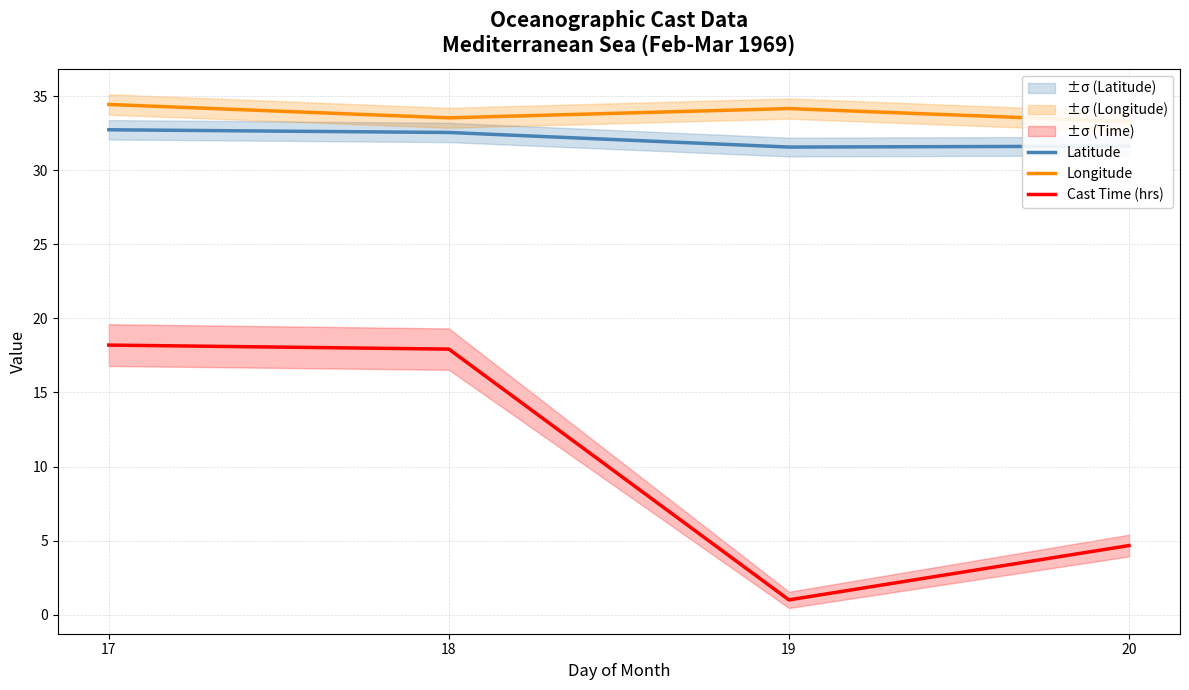

How many interior local valleys does the Cast Time (hrs) series have?

1